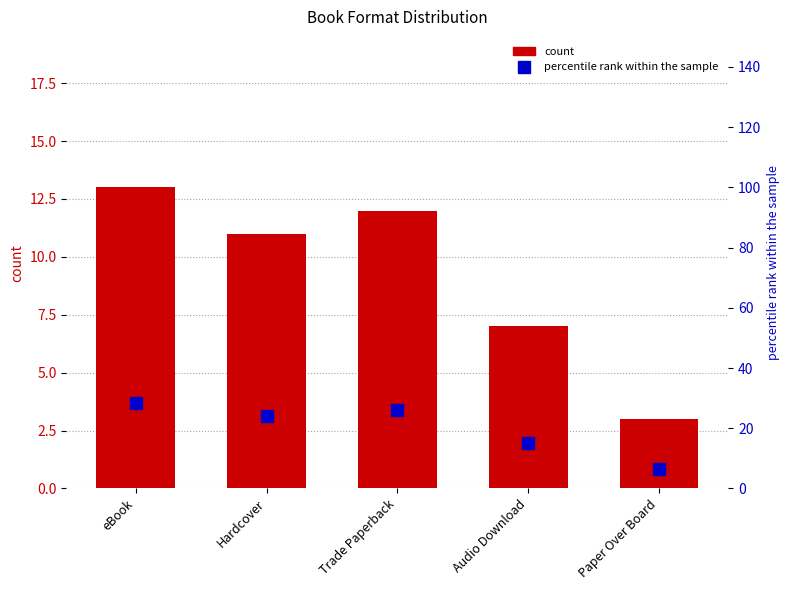

What is the difference between the maximum and minimum values in the percentile rank within the sample series?

21.8